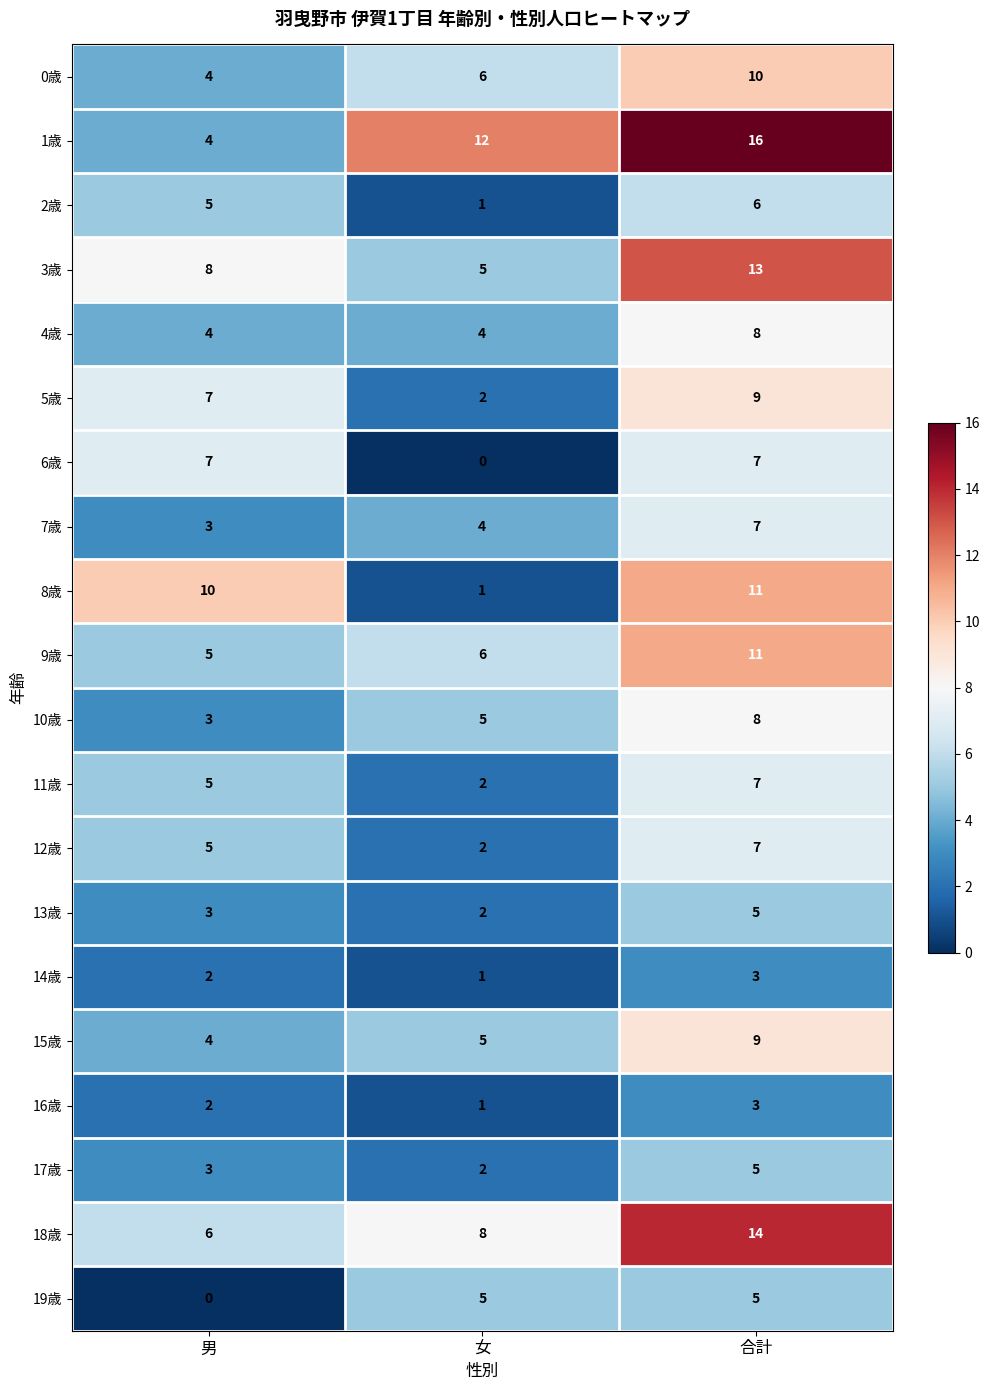

Between 男 and 女, which series saw the biggest shift?

8歳